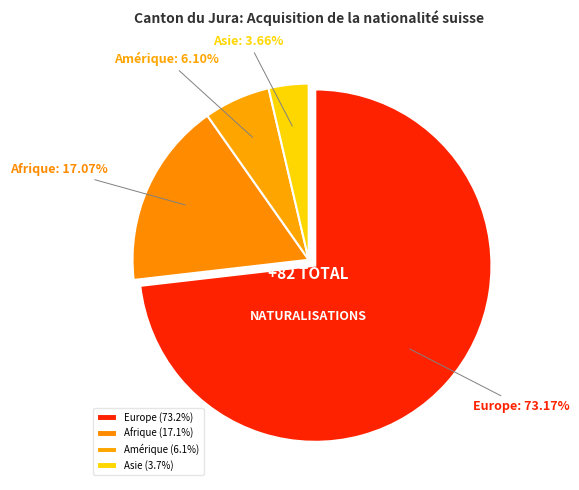

To the nearest percent, what is the average slice percentage?

25%